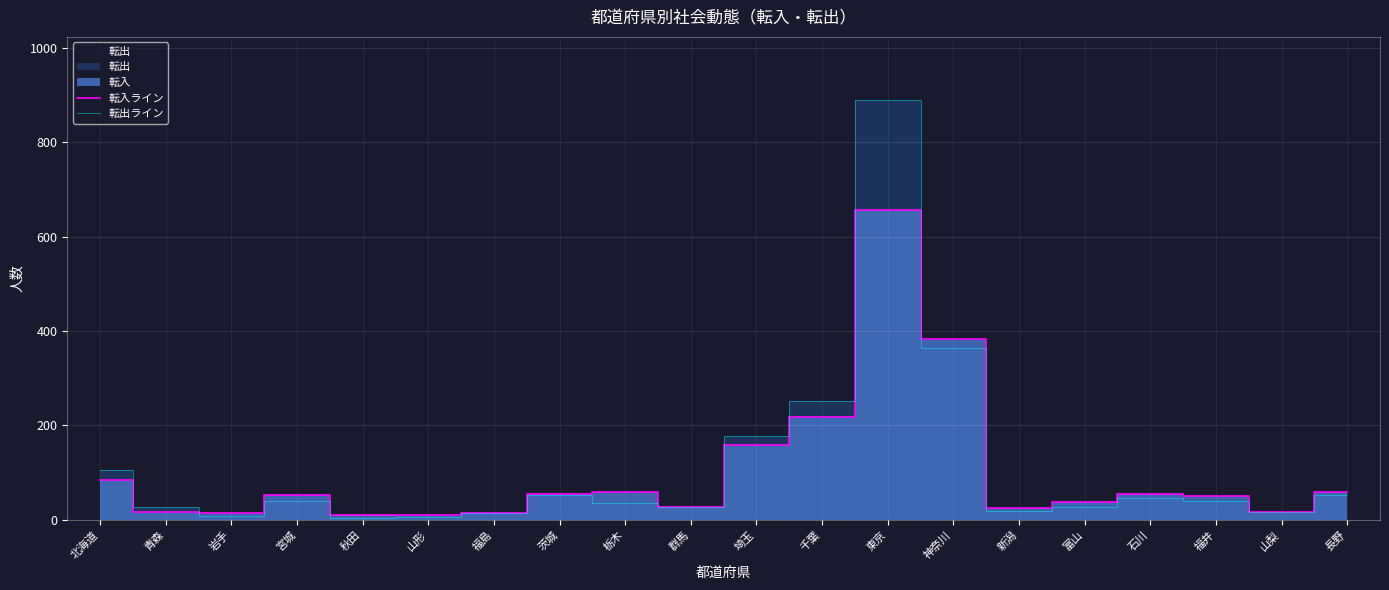

What is the sum of all 転出ライン values?

2199